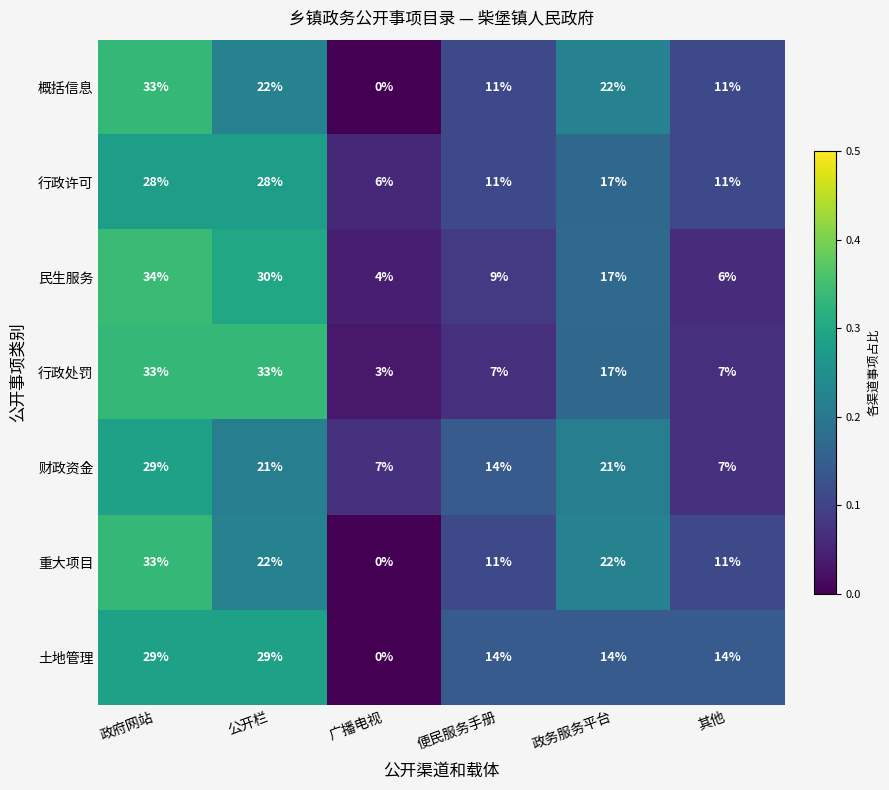

What is the approximate value of 行政许可 at 政务服务平台, to the nearest 5?

15